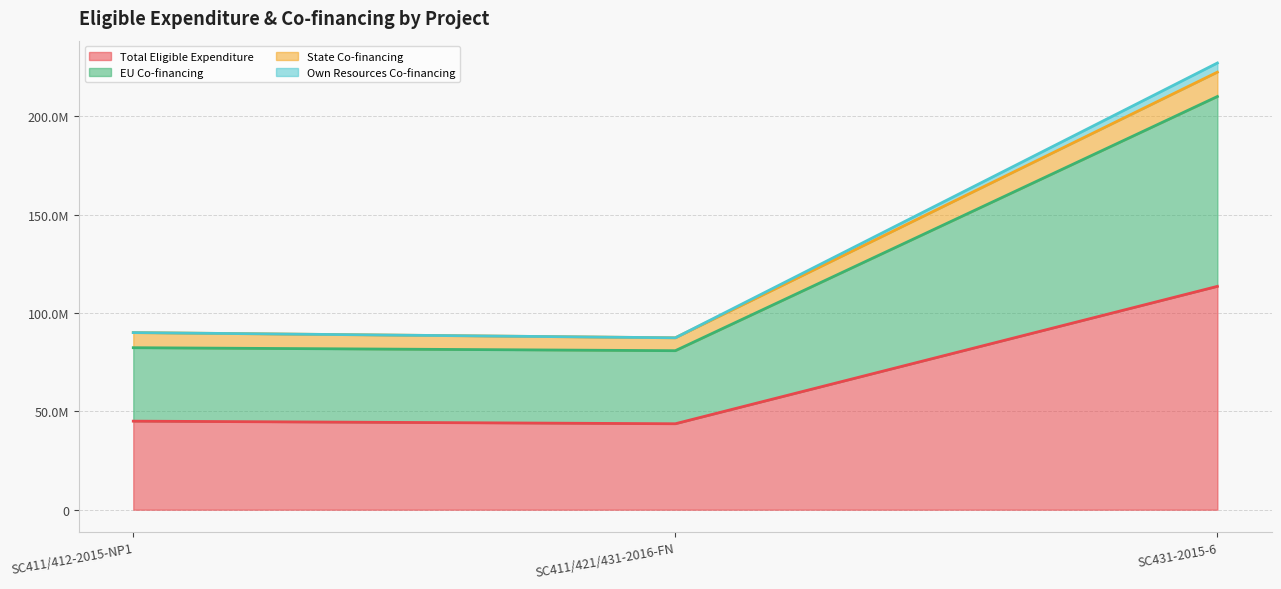

Does the chart have visible grid lines?

Yes